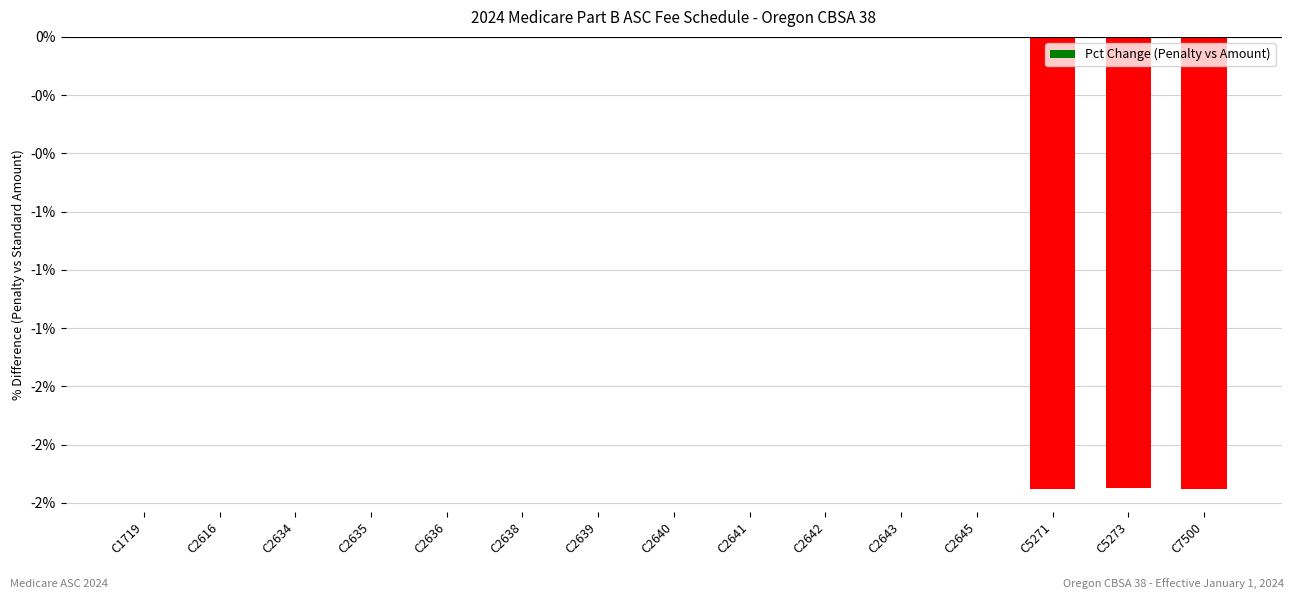

How many values are below zero?

3